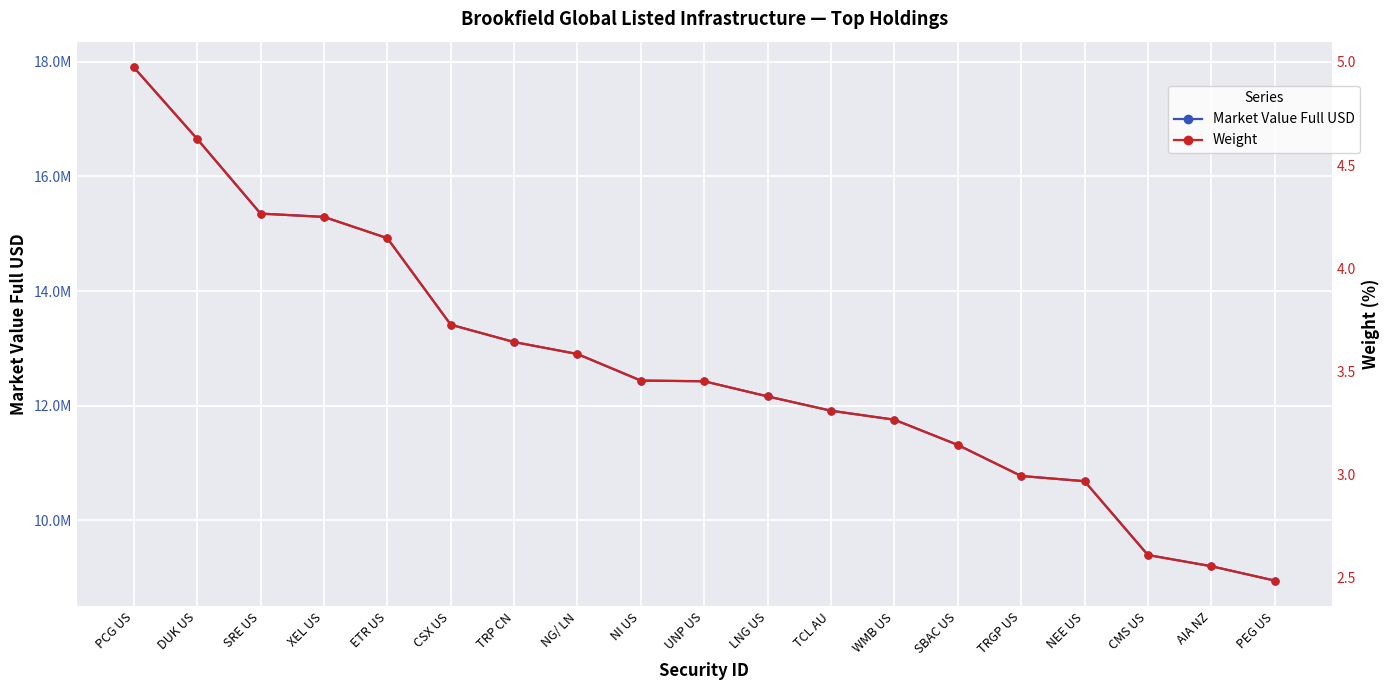

What is the label of the 18th point from the right?

DUK US